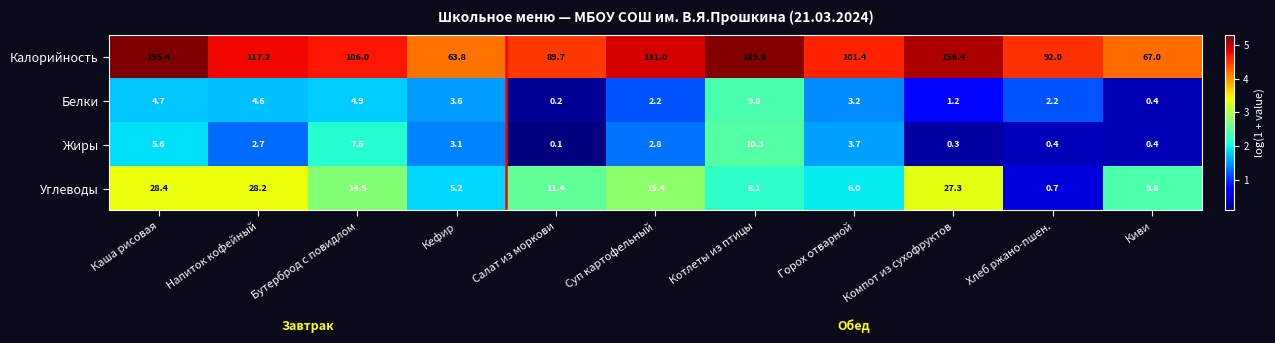

What is the approximate value of Углеводы at Горох отварной?

6.0